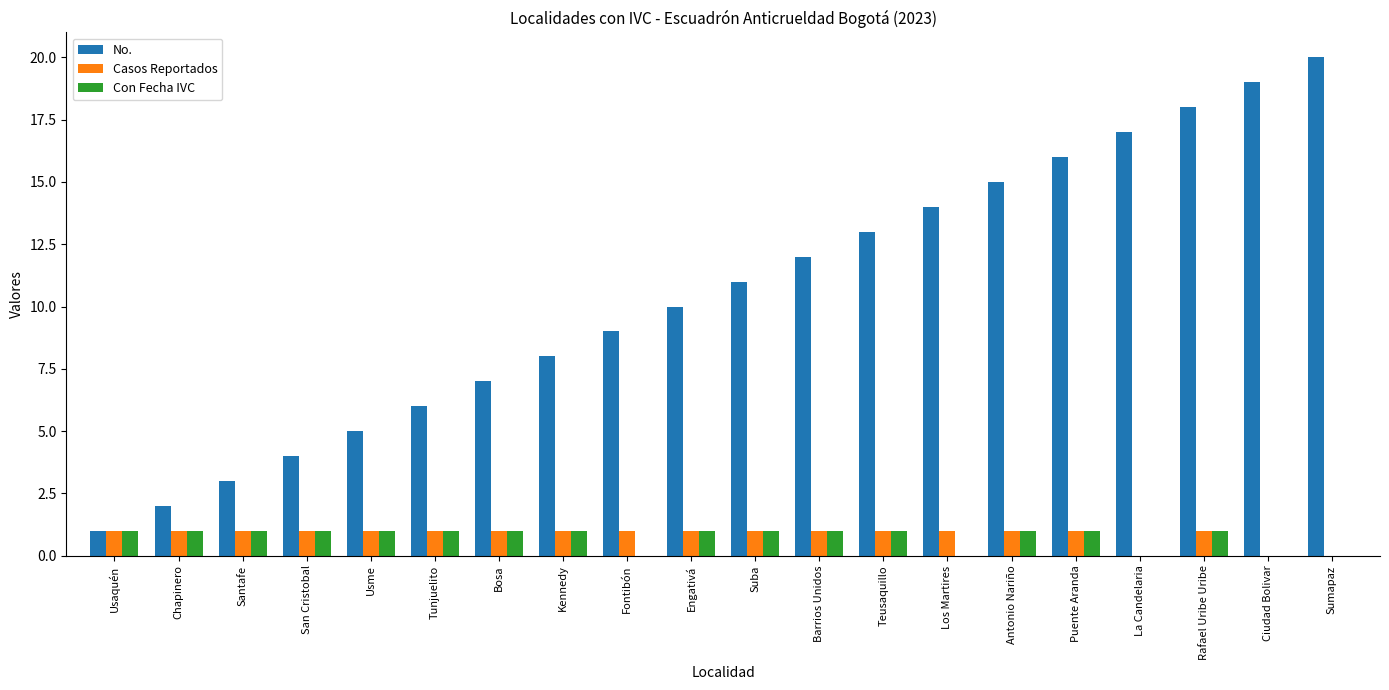

The Casos Reportados series shows 2 at Puente Aranda. True or false?

False